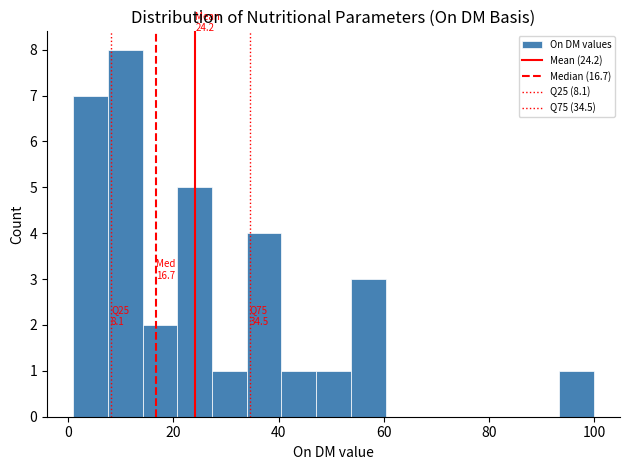

Around what value on the x-axis is the tallest bar? Give the approximate position of its centre, as read against the axis.

10